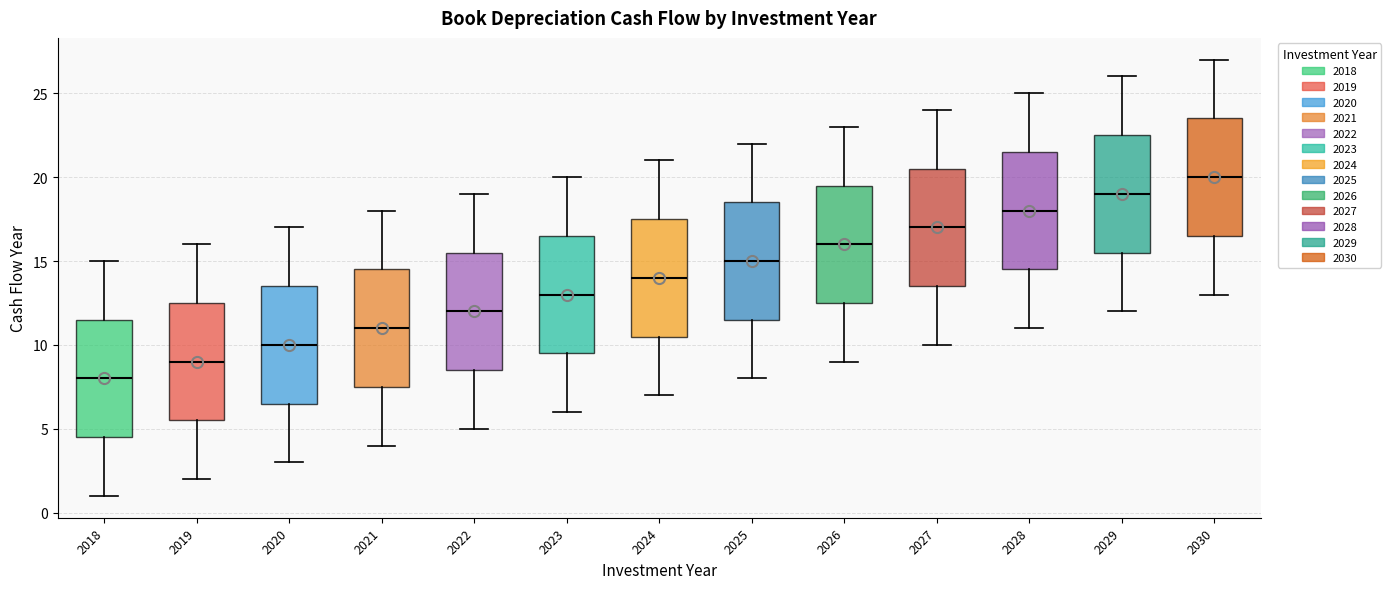

Reading left to right, transcribe this box plot: for each box, give where its median line is, the range the box spans, and where its two whiskers end, as read against the y-axis. The values are not printed on the chart, so give them approximately, as read against the axis.

2018: median 8.0, box 4.5 to 11.5, whiskers 1.0 to 15.0
2019: median 9.0, box 5.5 to 12.5, whiskers 2.0 to 16.0
2020: median 10.0, box 6.5 to 13.5, whiskers 3.0 to 17.0
2021: median 11.0, box 7.5 to 14.5, whiskers 4.0 to 18.0
2022: median 12.0, box 8.5 to 15.5, whiskers 5.0 to 19.0
2023: median 13.0, box 9.5 to 16.5, whiskers 6.0 to 20.0
2024: median 14.0, box 10.5 to 17.5, whiskers 7.0 to 21.0
2025: median 15.0, box 11.5 to 18.5, whiskers 8.0 to 22.0
2026: median 16.0, box 12.5 to 19.5, whiskers 9.0 to 23.0
2027: median 17.0, box 13.5 to 20.5, whiskers 10.0 to 24.0
2028: median 18.0, box 14.5 to 21.5, whiskers 11.0 to 25.0
2029: median 19.0, box 15.5 to 22.5, whiskers 12.0 to 26.0
2030: median 20.0, box 16.5 to 23.5, whiskers 13.0 to 27.0